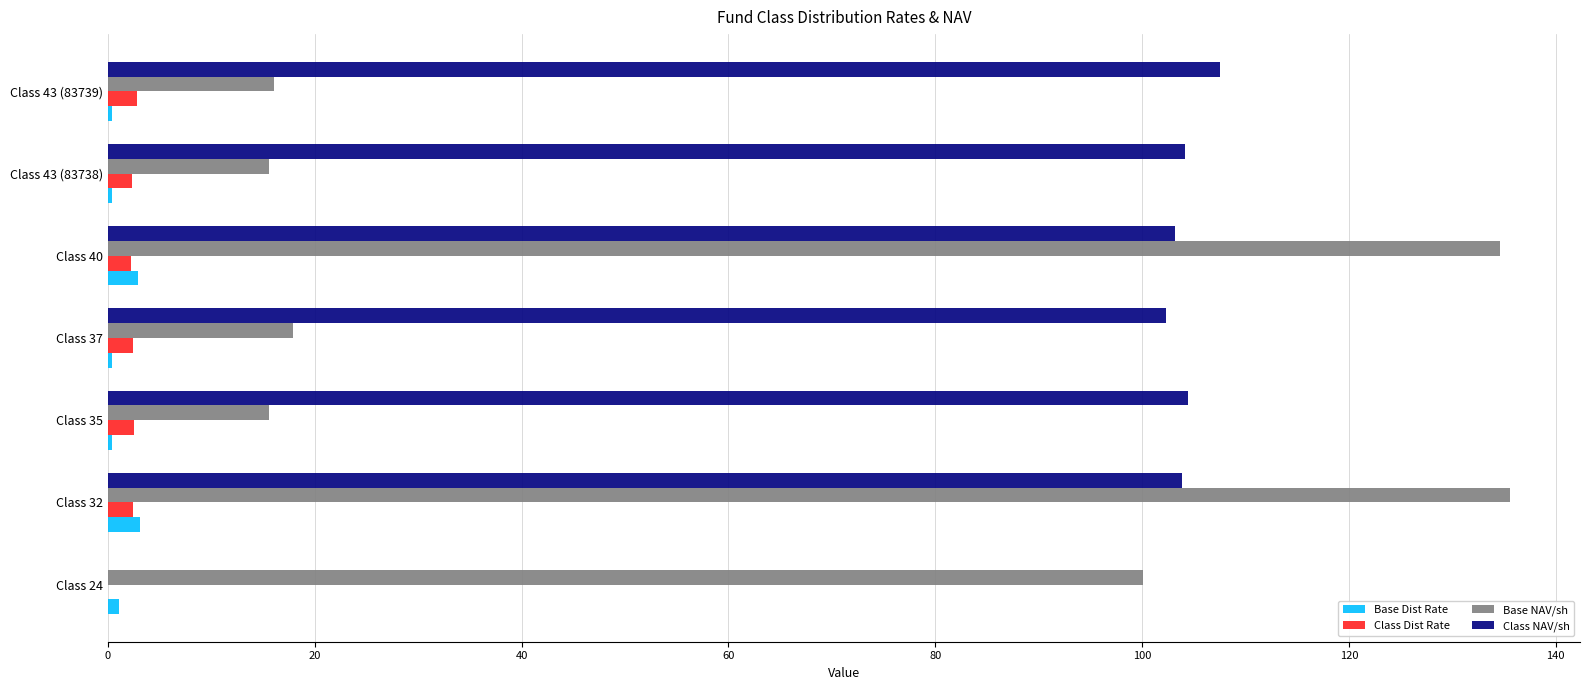

What are all the series names shown in the legend?

Base Dist Rate, Class Dist Rate, Base NAV/sh, Class NAV/sh